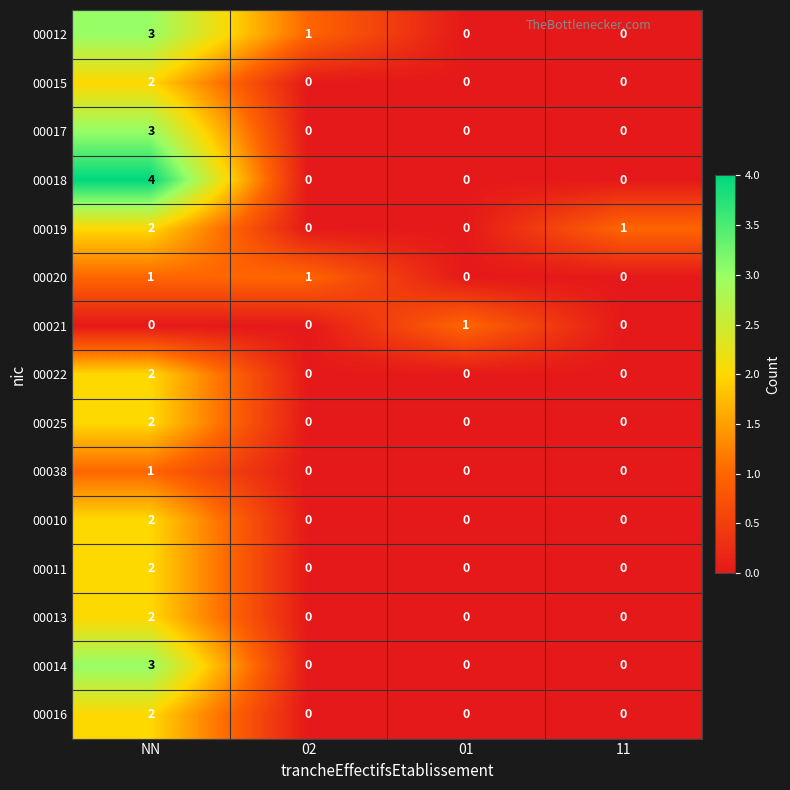

How many series are shown in this chart?

15